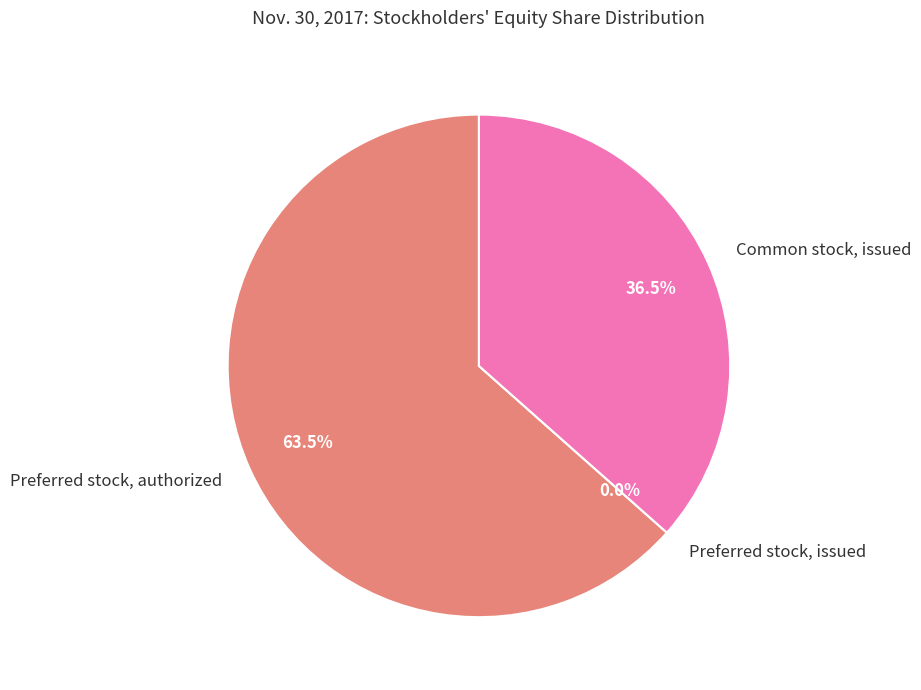

Which slice is the smallest?

Preferred stock, issued